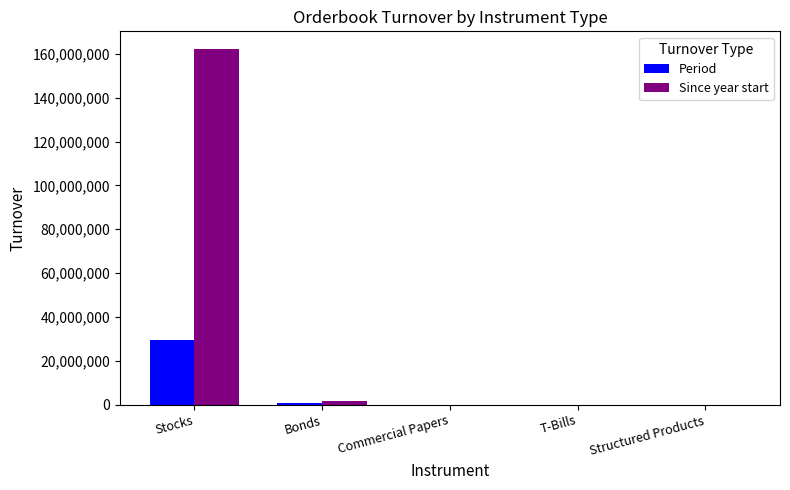

Between Bonds and Commercial Papers, which series saw the biggest shift?

Since year start